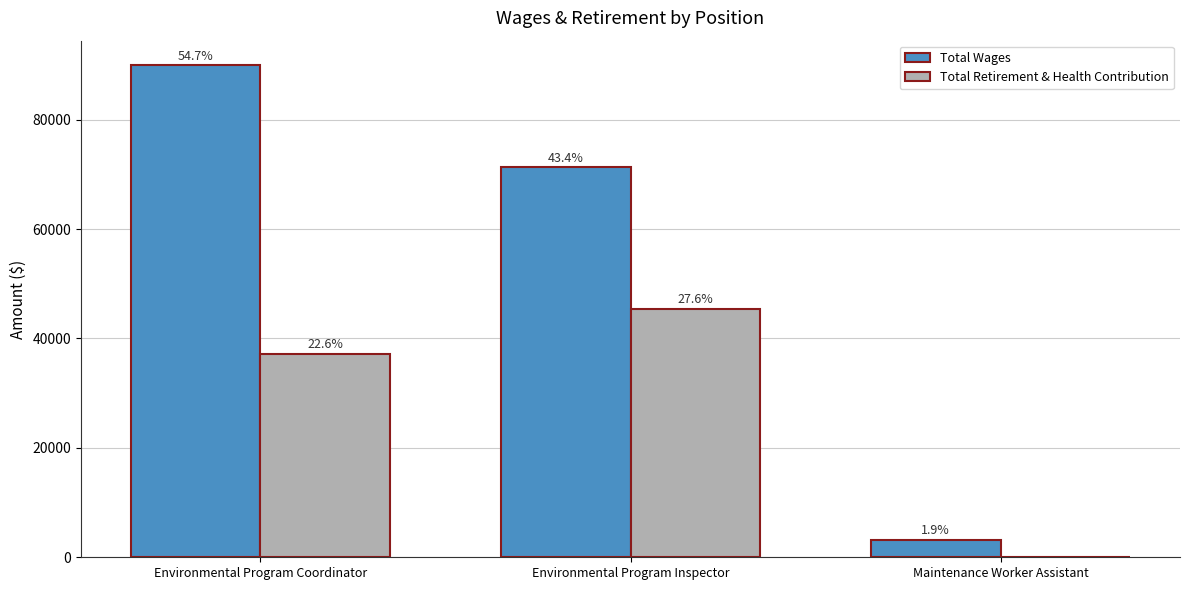

Are the bars horizontal?

No